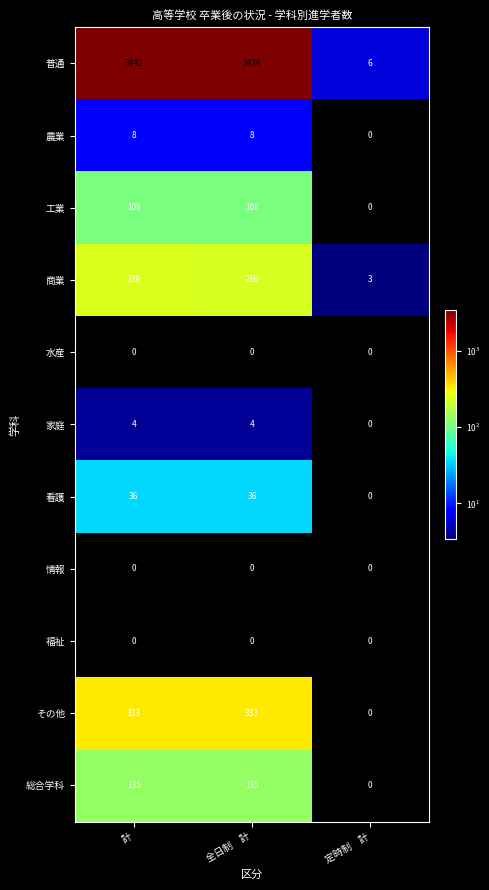

Which series has the widest spread of values?

普通